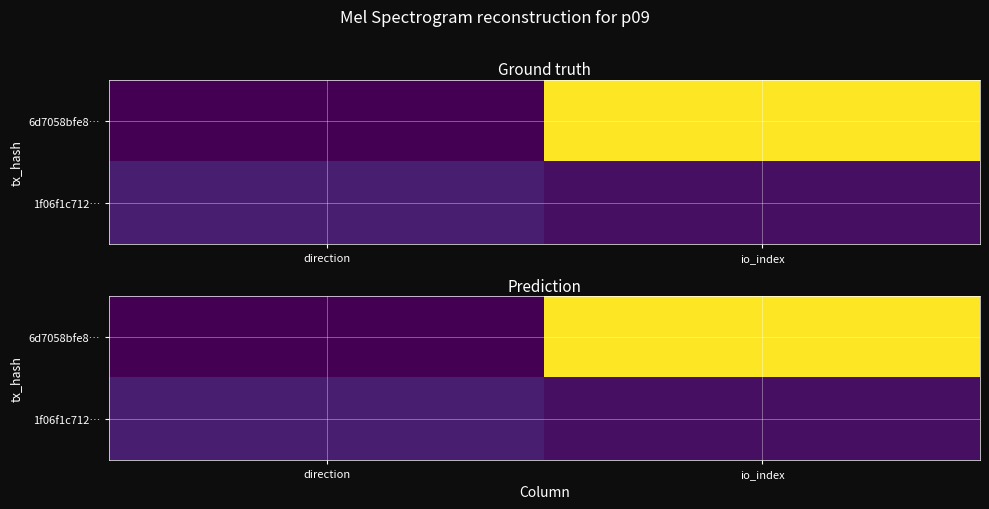

Is the value of 6d7058bfe8… at io_index greater than the value of 1f06f1c712… at direction?

Yes